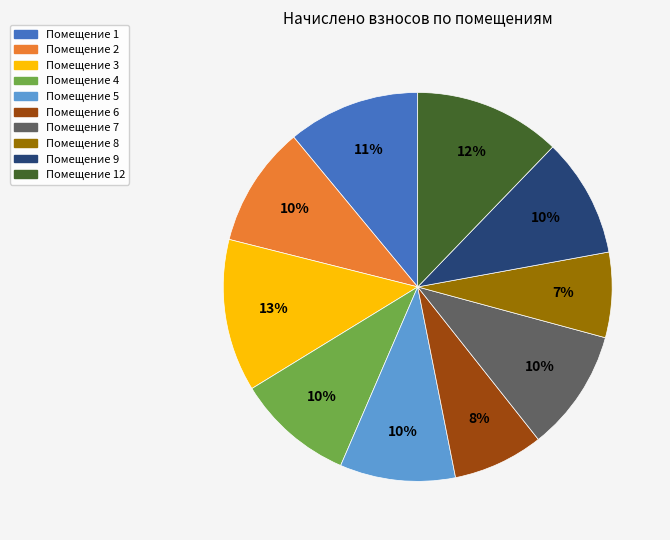

Is there any slice that represents more than half of the pie?

No